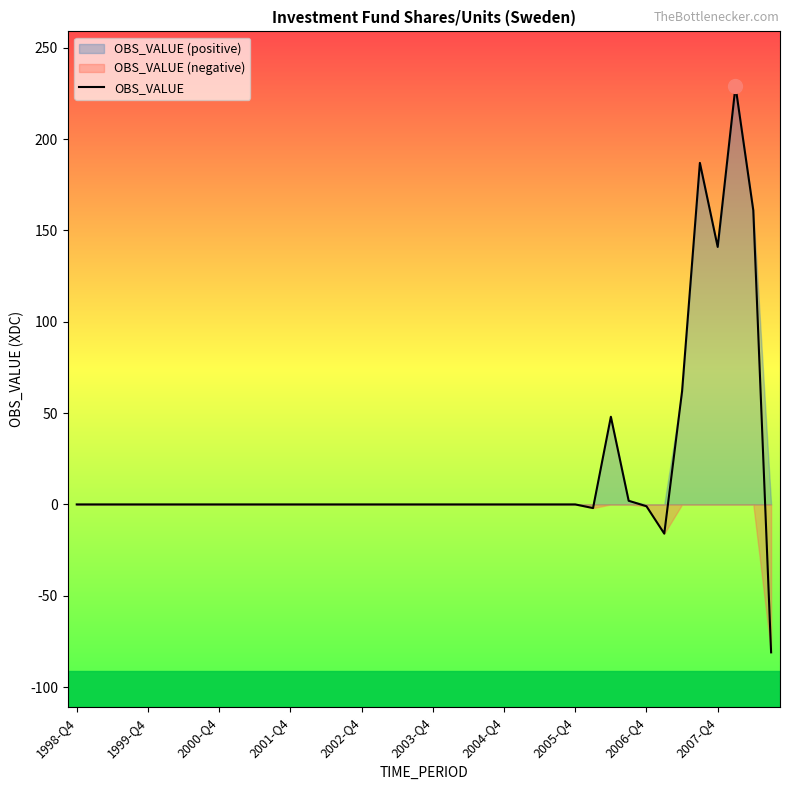

How many values are above zero?

7